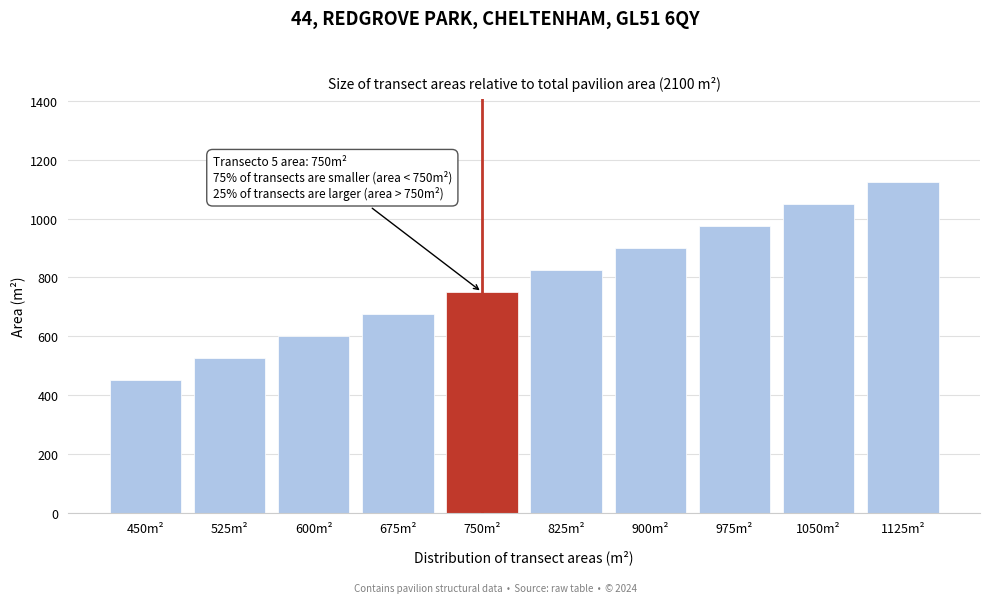

Reading right to left, transcribe all the data shown in this chart.

1125m²=1125	1050m²=1050	975m²=975	900m²=900	825m²=825	750m²=750	675m²=675	600m²=600	525m²=525	450m²=450